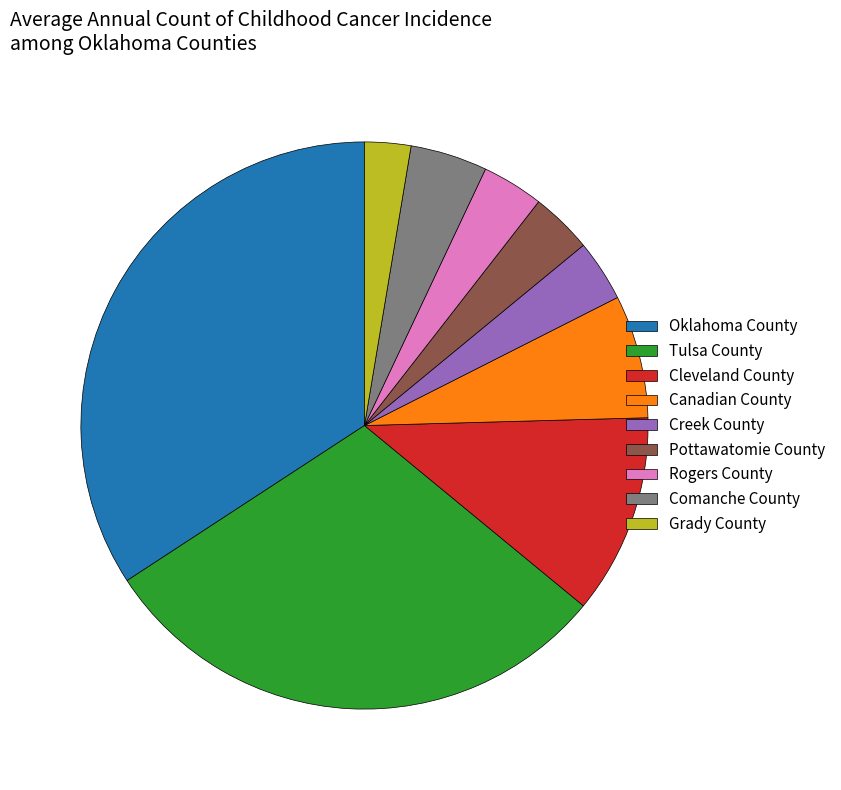

The Canadian County slice represents 7% of the pie. True or false?

True